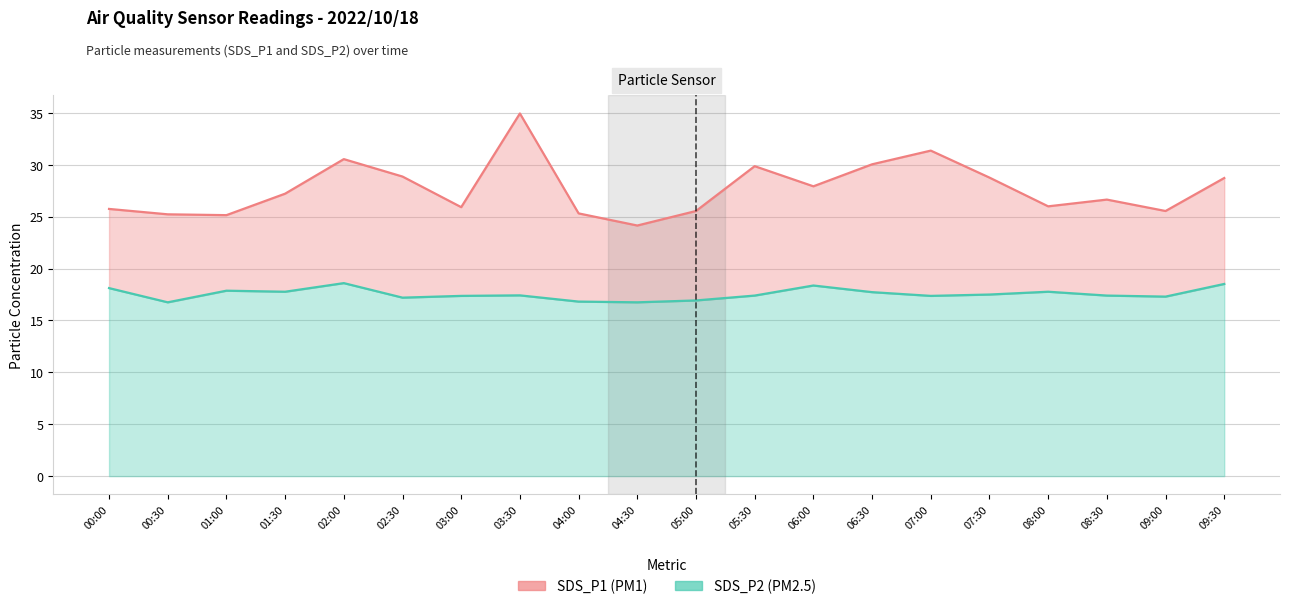

At which category does SDS_P2 reach its first local valley?

00:30